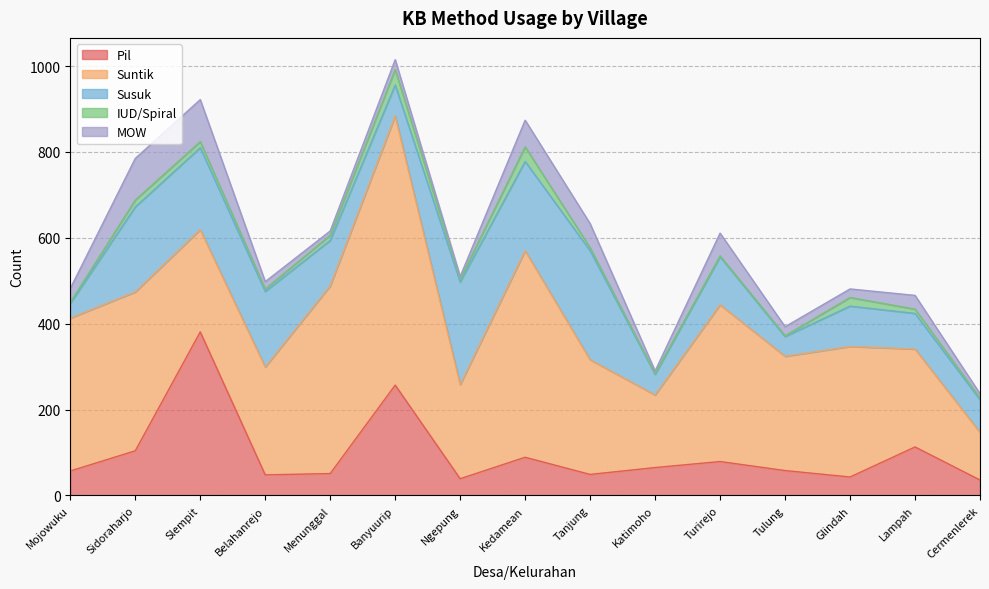

What is the sum of the Suntik values at Mojowuku and Glindah?

660